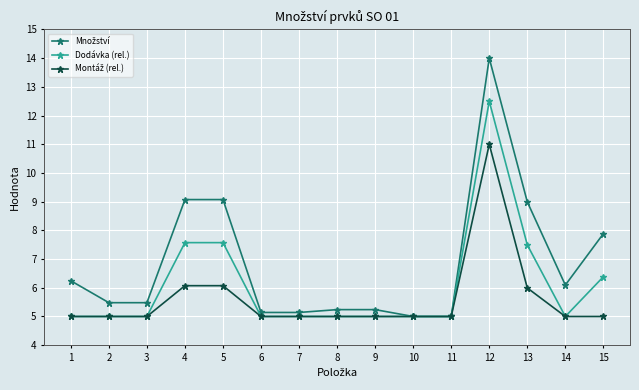

What is the total value across all series at 1?

16.2